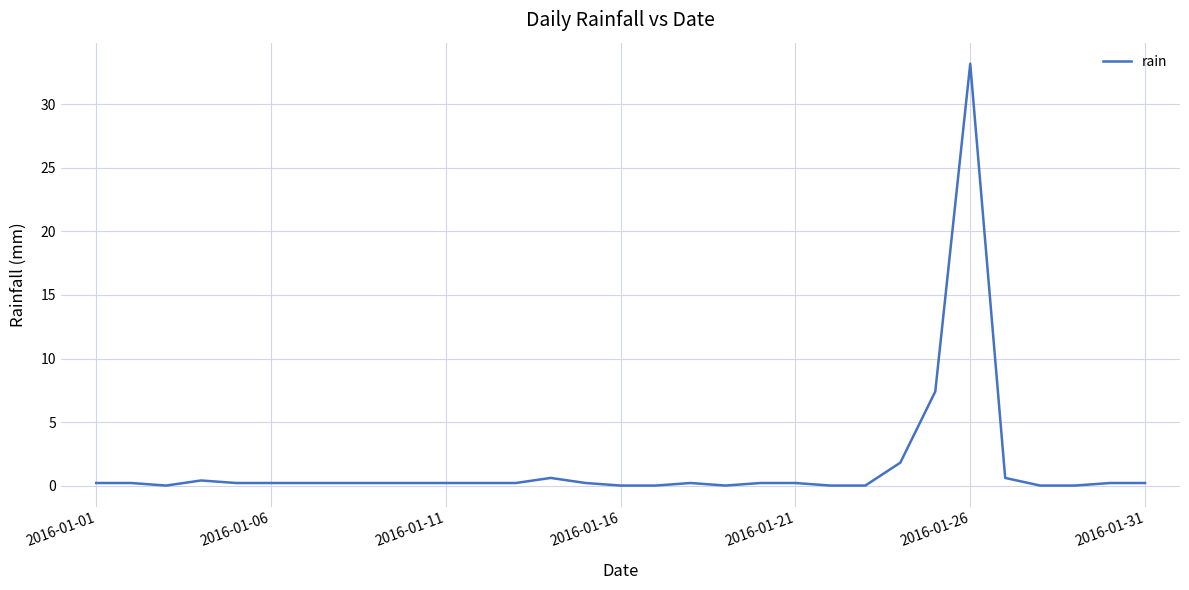

How many lines are shown in the chart?

1